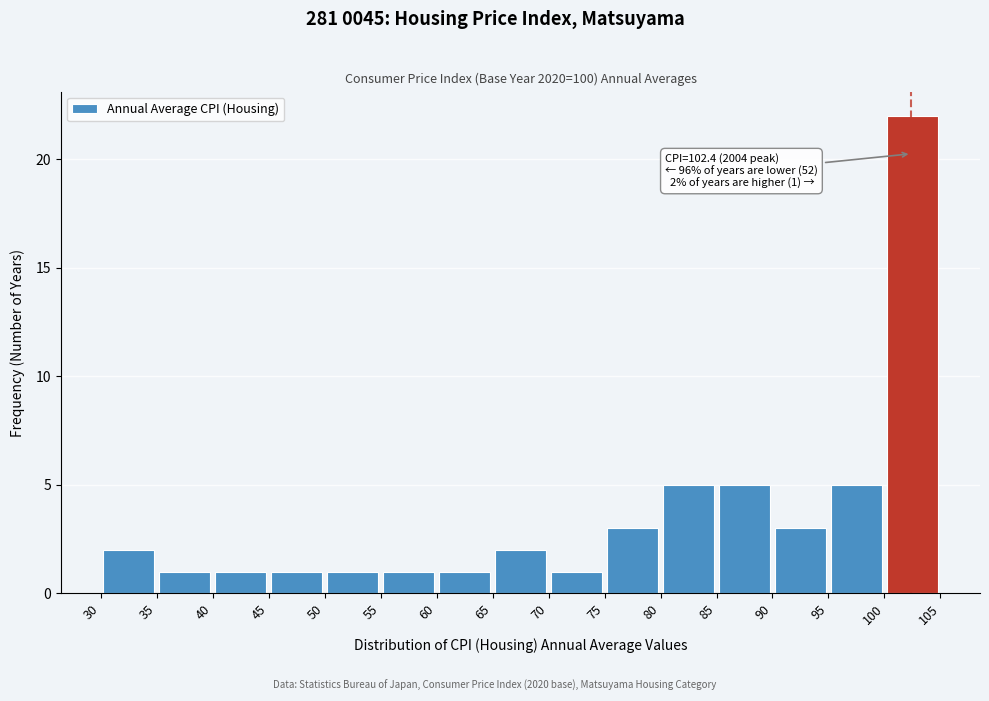

Which range on the x-axis has the tallest bar?

100 to 105